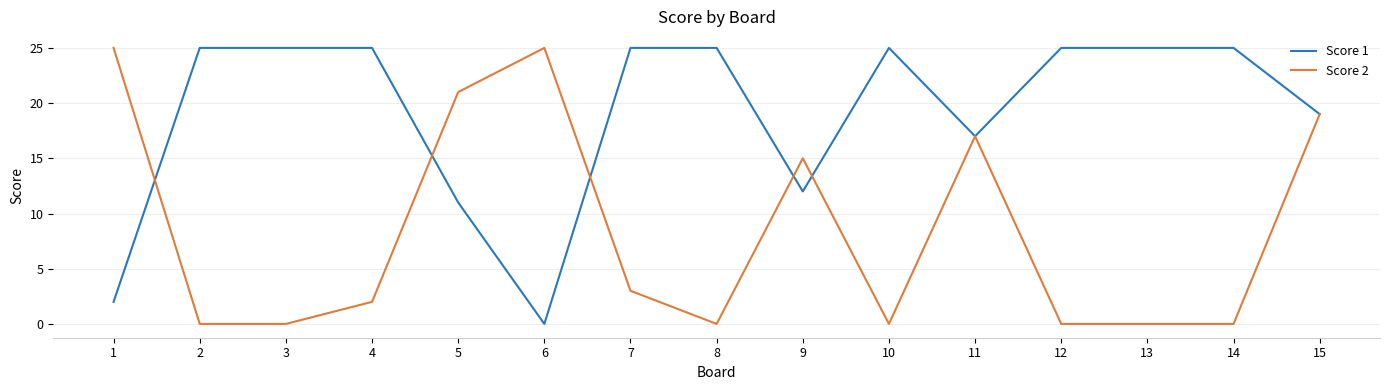

True or false: Score 1 has more than 0 points higher than both neighbors.

True